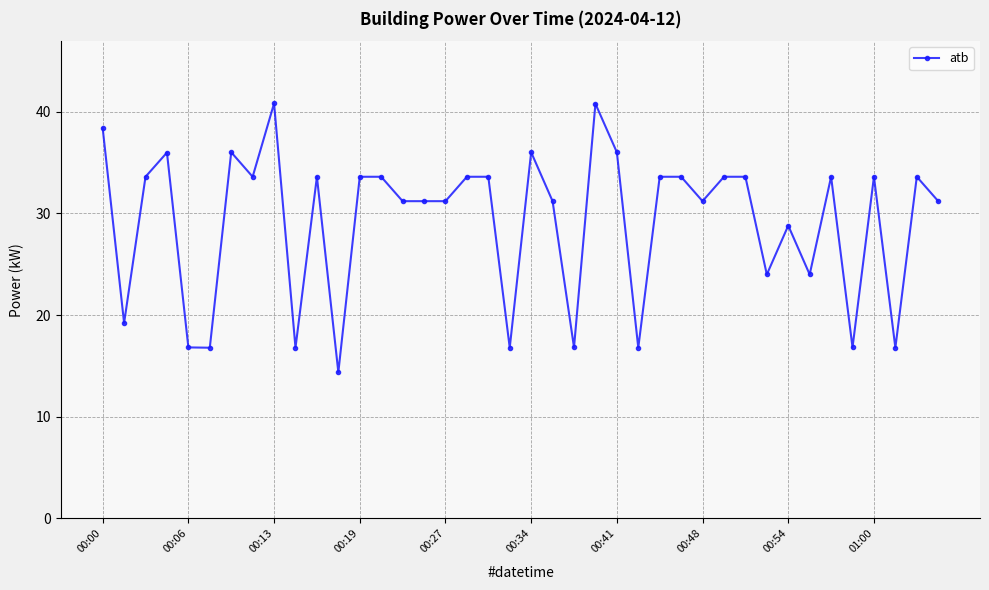

What is the smallest value displayed?

14.4